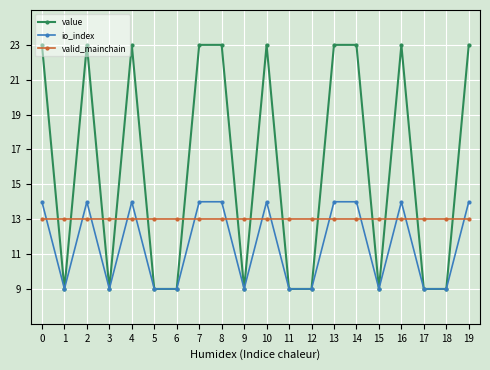

How many lines are shown in the chart?

3